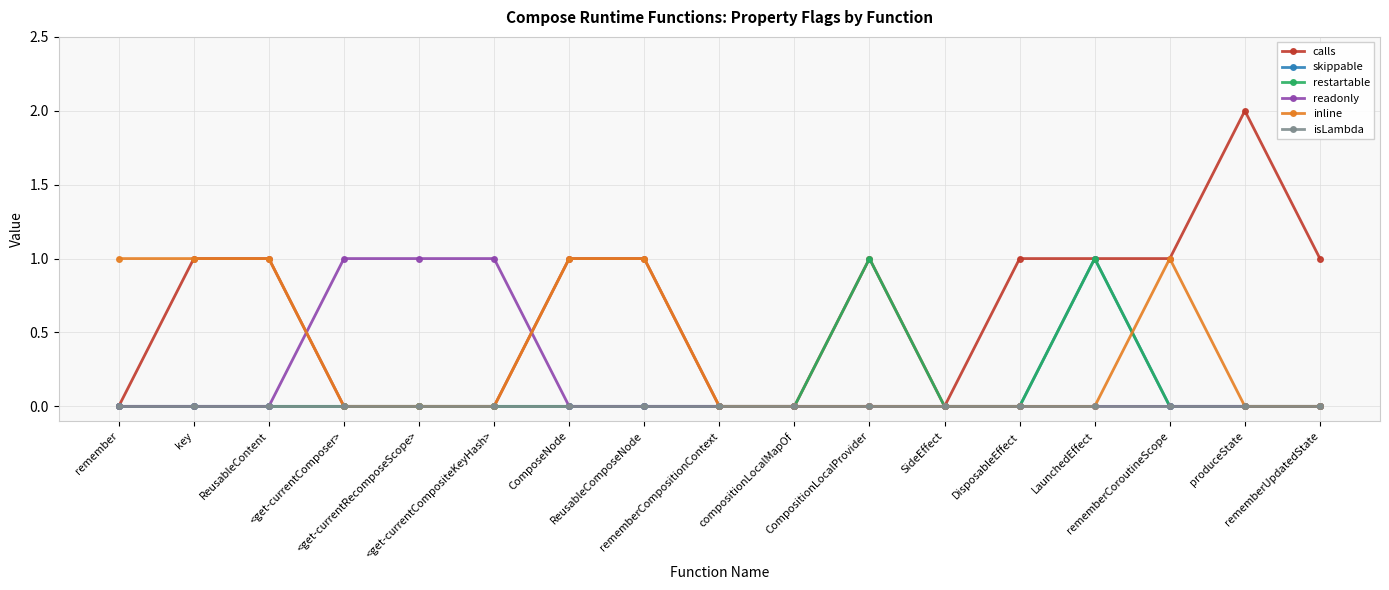

What is the difference between the second highest and second lowest values in the inline series?

1